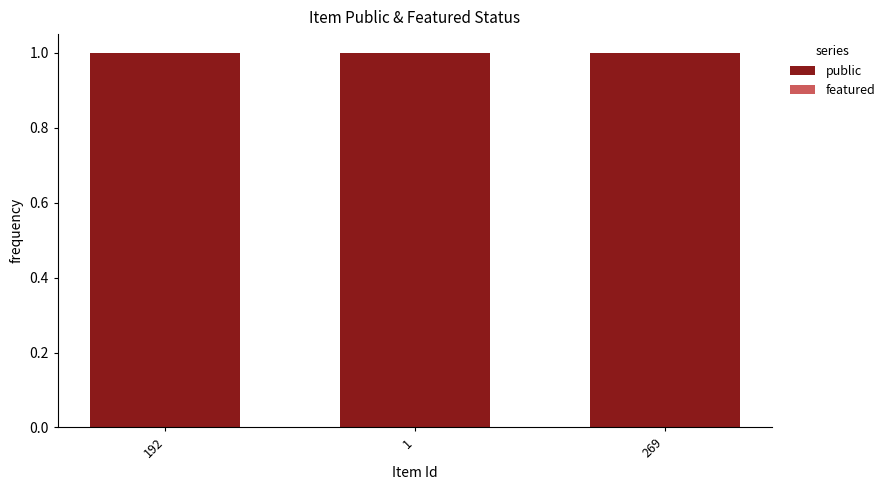

Which category has the highest value across all series?

192